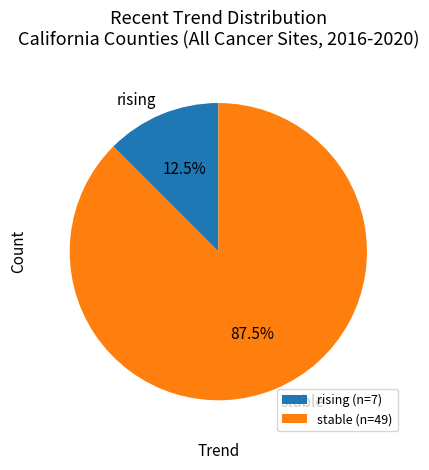

To the nearest percent, what is the combined percentage of rising and stable?

100%